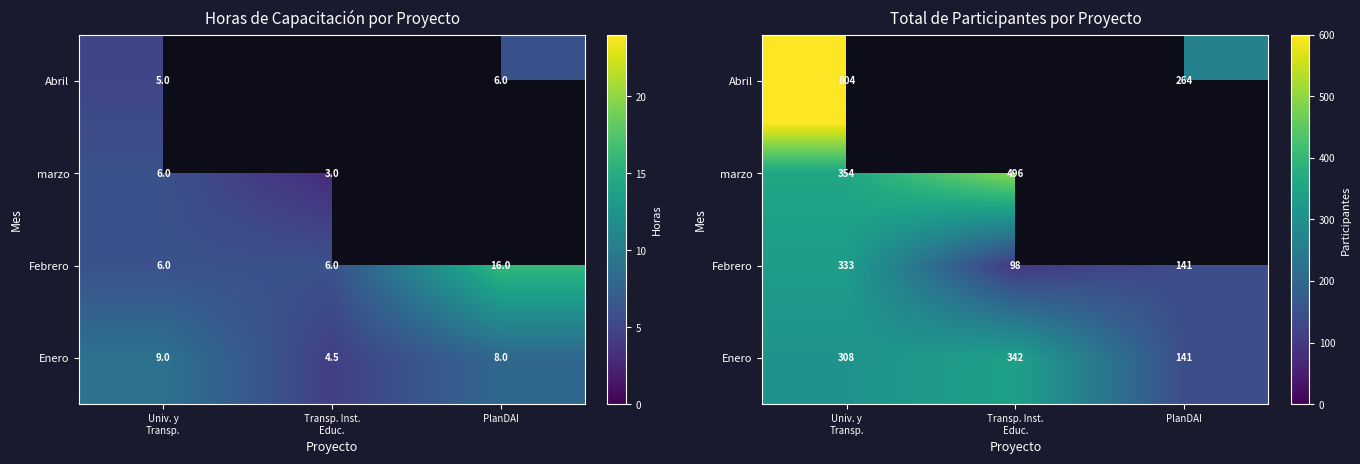

Which series has the largest total across all categories?

Enero